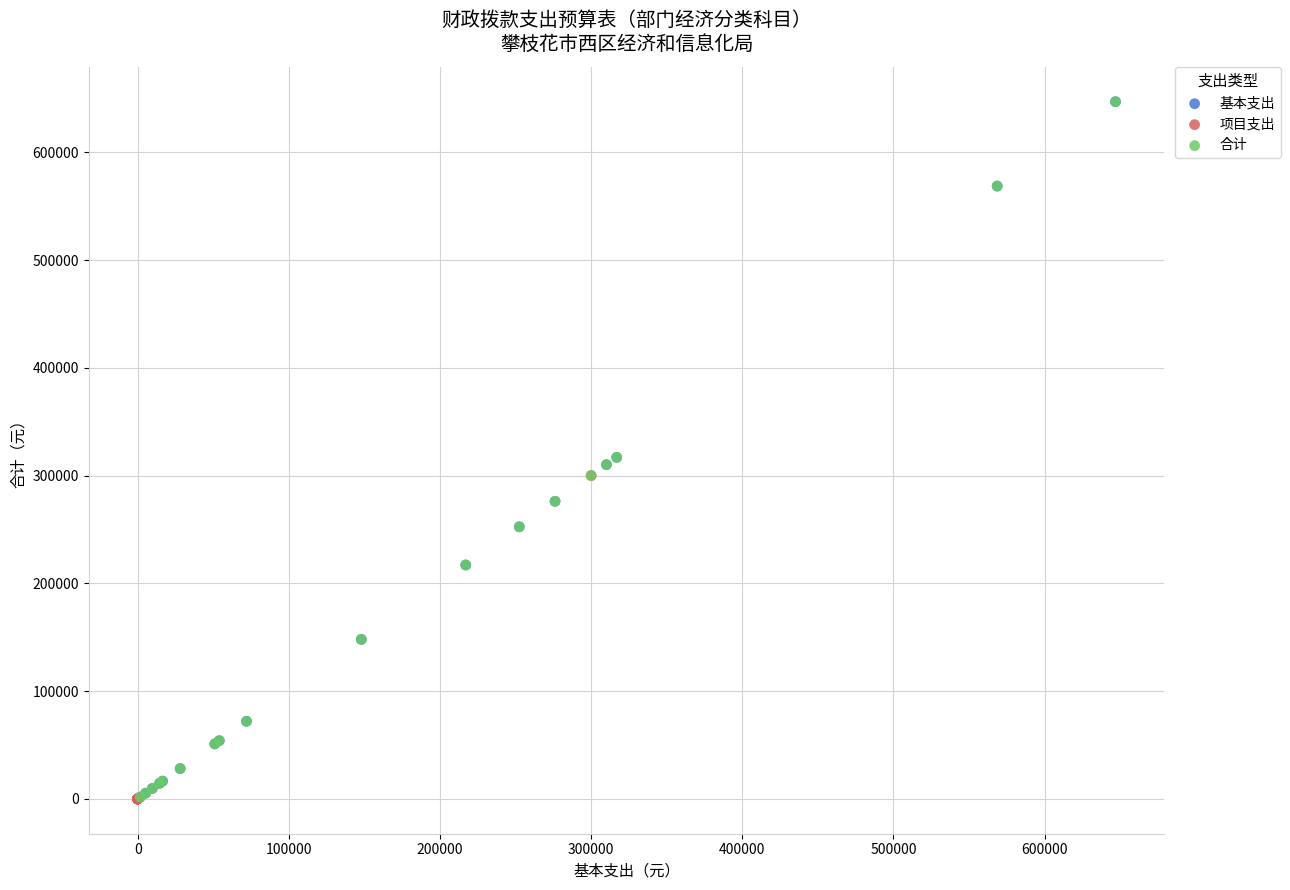

Which series has the largest Y range (max minus min)?

基本支出